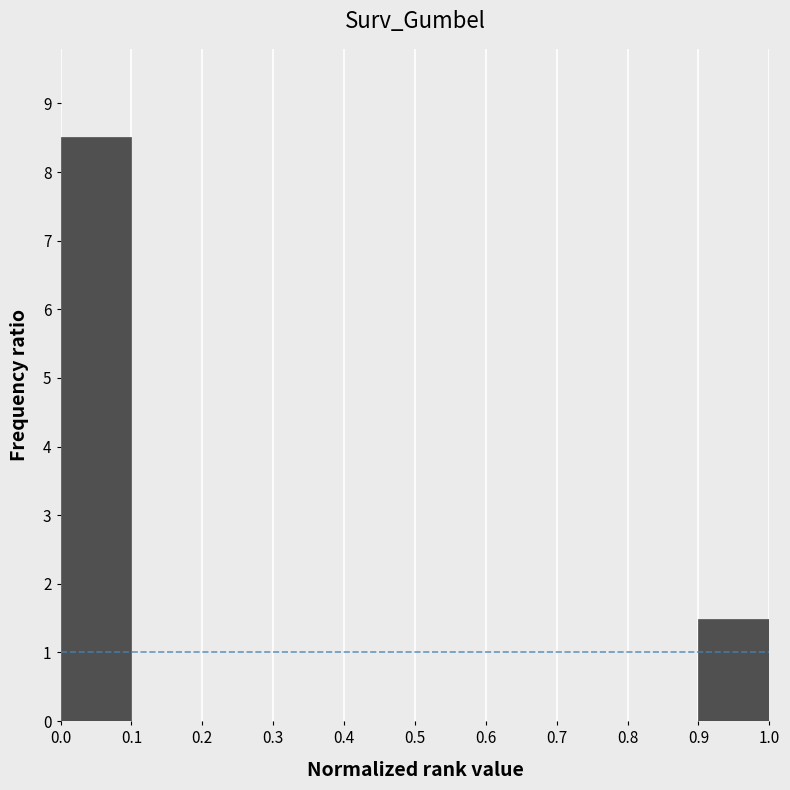

What is the height of the bar covering 0.0 to 0.1 on the x-axis? The values are not printed on the chart, so give them approximately, as read against the axis.

8.5